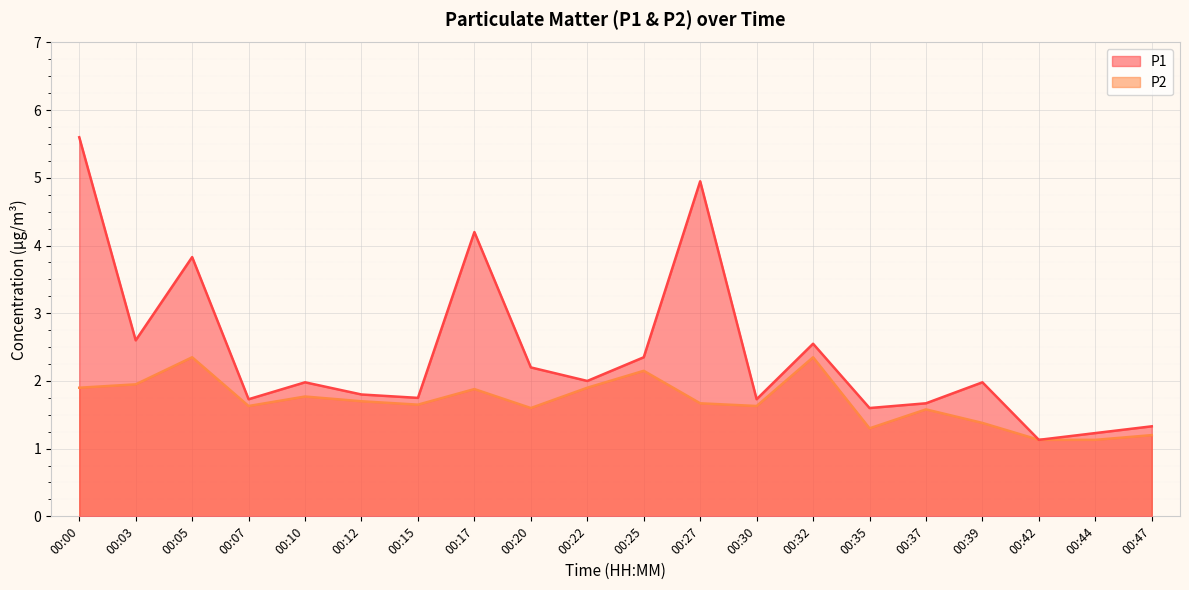

Read the P2 value at 00:30.

1.6